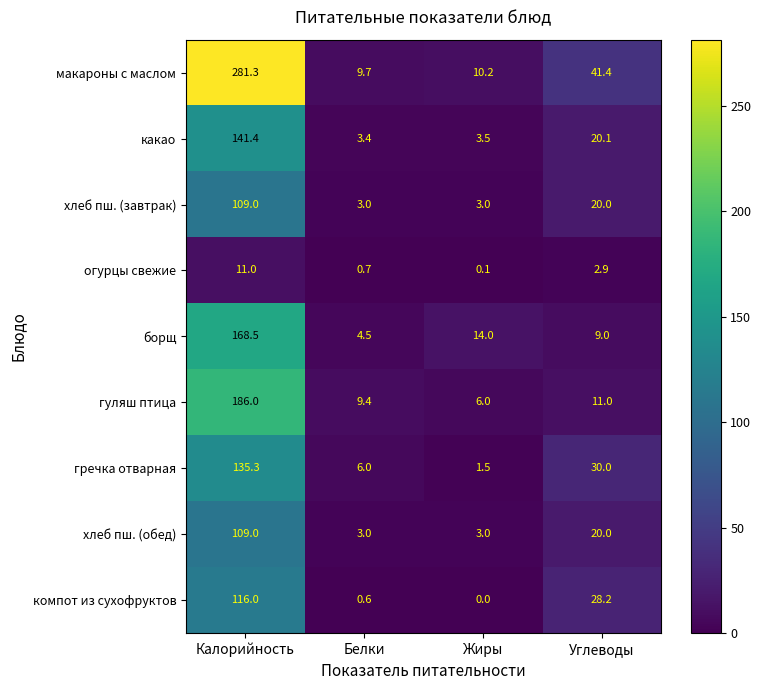

At which label does макароны с маслом reach its minimum?

Белки